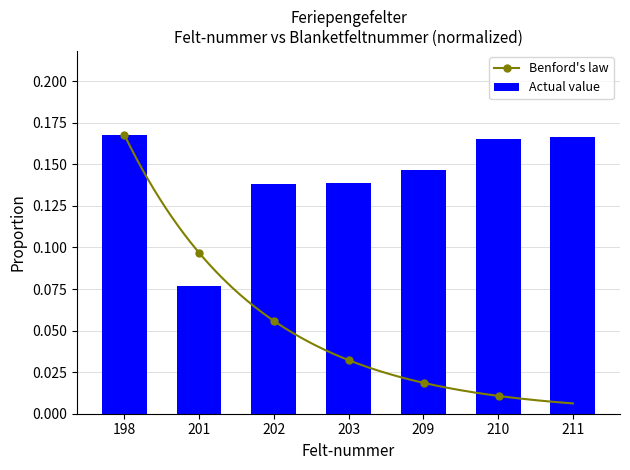

What is the sum of the values at 210 and 203?

0.3